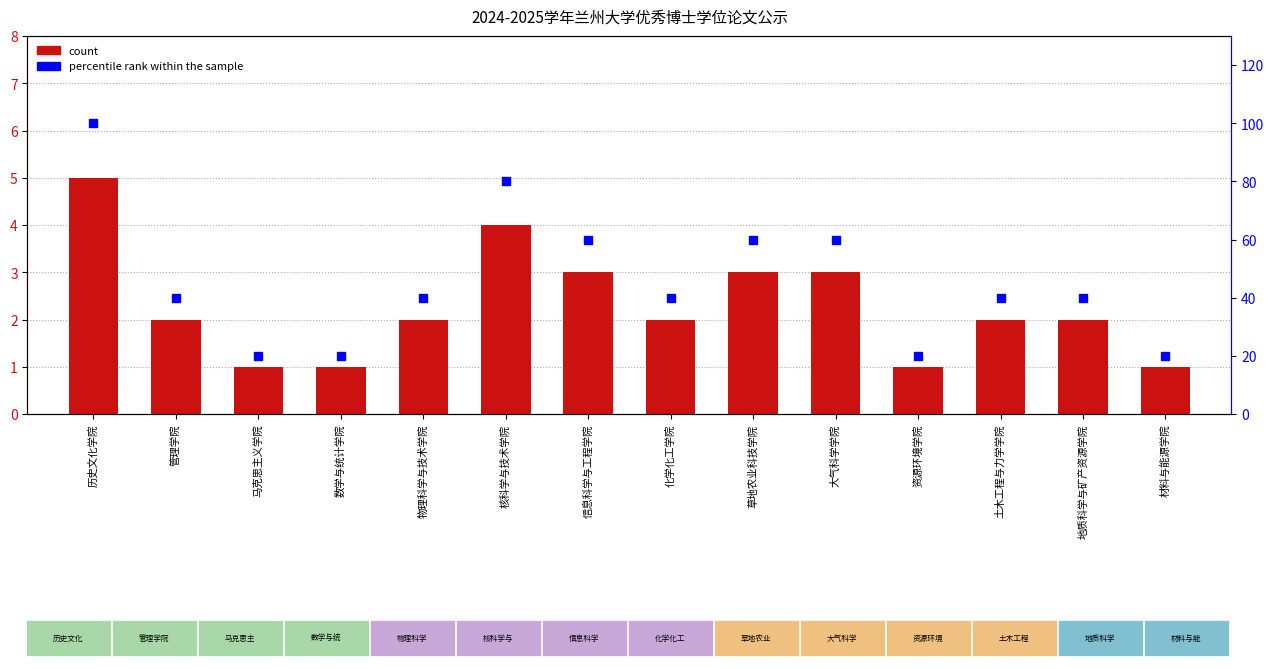

At which category is the sum across all series the highest?

历史文化学院